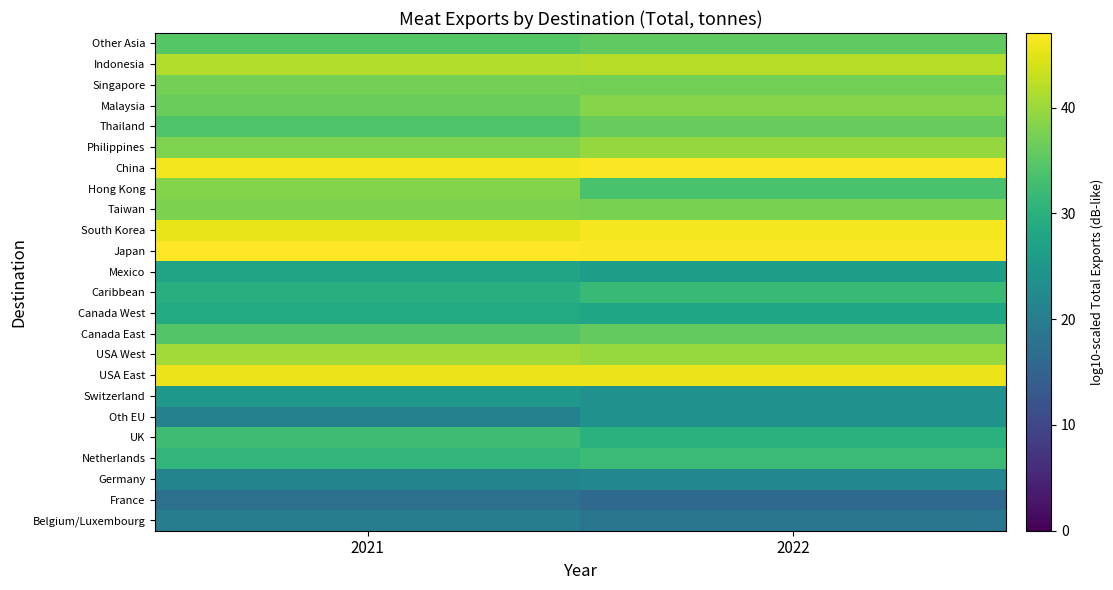

Rank the series by their maximum value, from highest to lowest.

Japan, China, South Korea, USA East, Indonesia, USA West, Philippines, Malaysia, Hong Kong, Taiwan, Singapore, Thailand, Canada East, Other Asia, UK, Netherlands, Caribbean, Canada West, Mexico, Switzerland, Oth EU, Germany, Belgium/Luxembourg, France